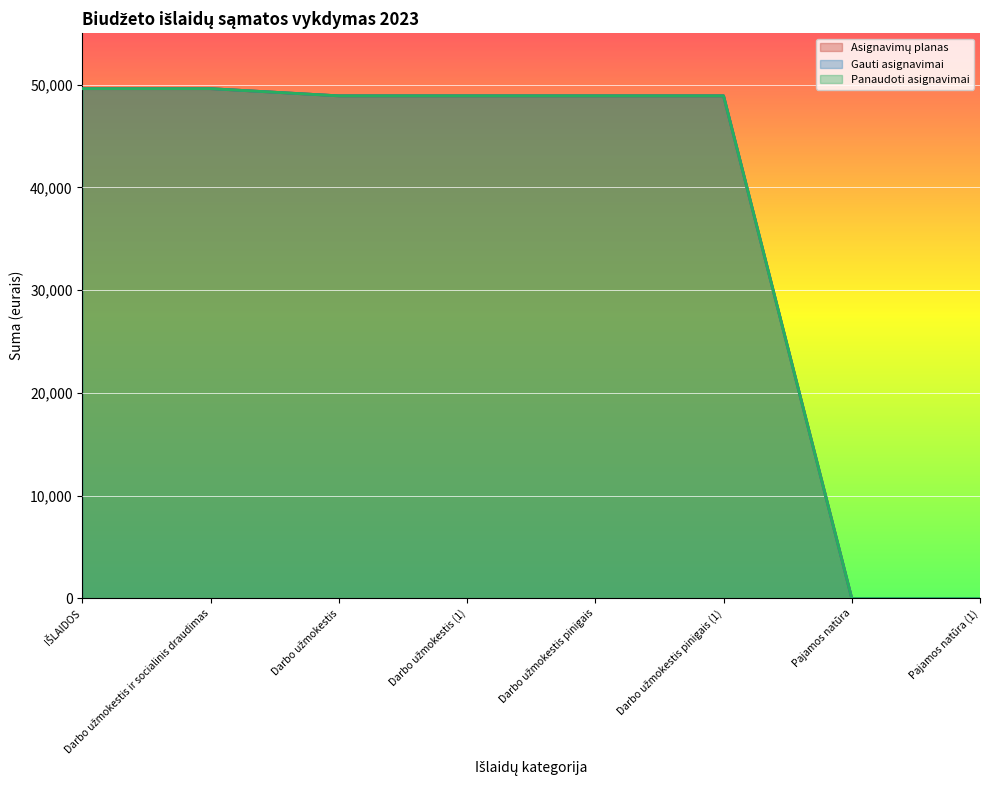

True or false: Asignavimų planas and Gauti asignavimai cross at least once.

False